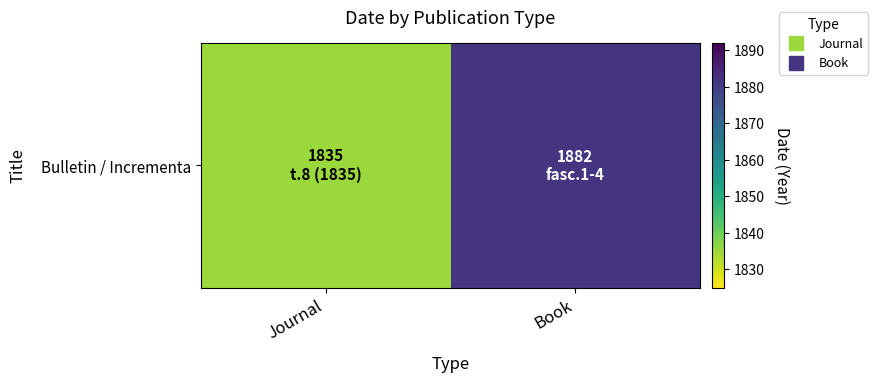

Rank the categories by value from lowest to highest.

Journal, Book